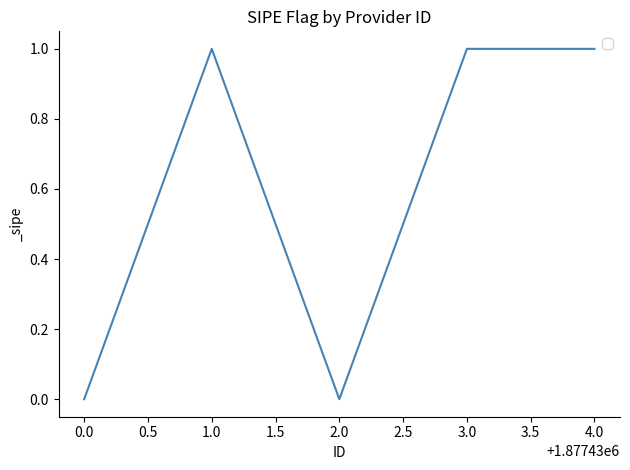

Is this an area chart (filled region under the line)?

No